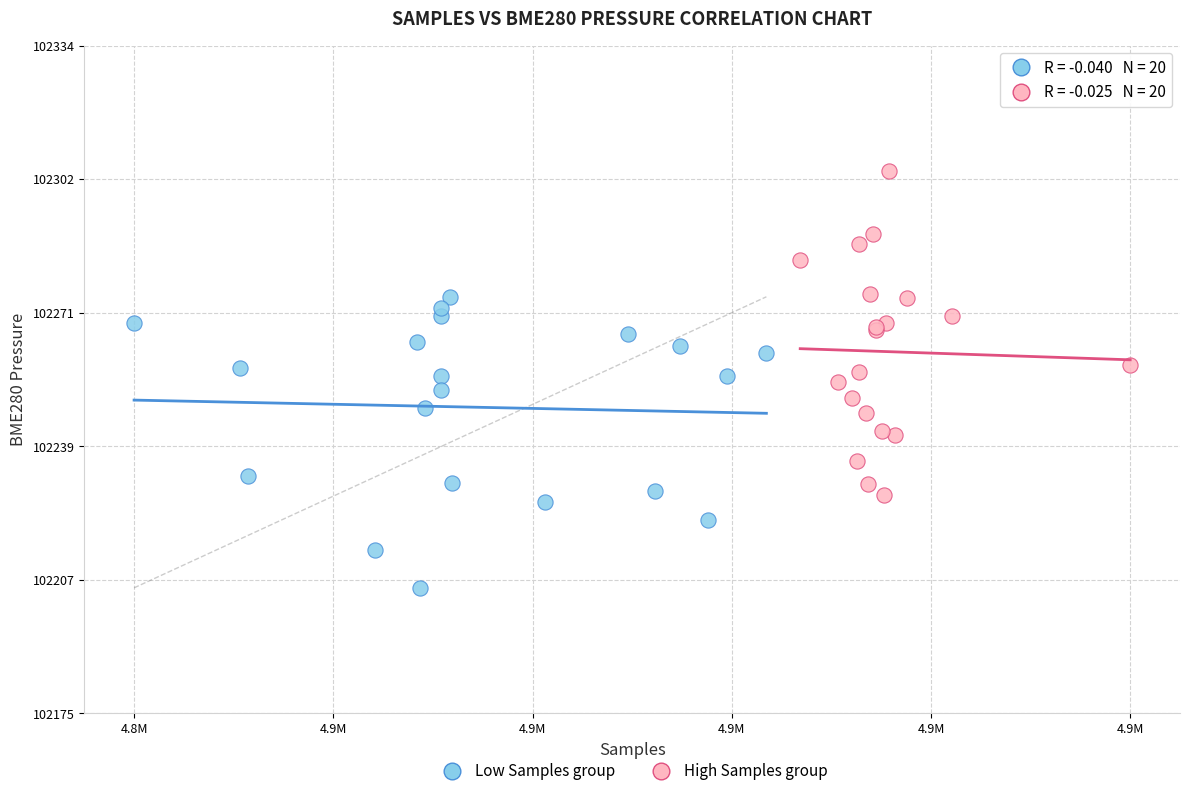

Which series reaches the minimum Y coordinate?

Low Samples group